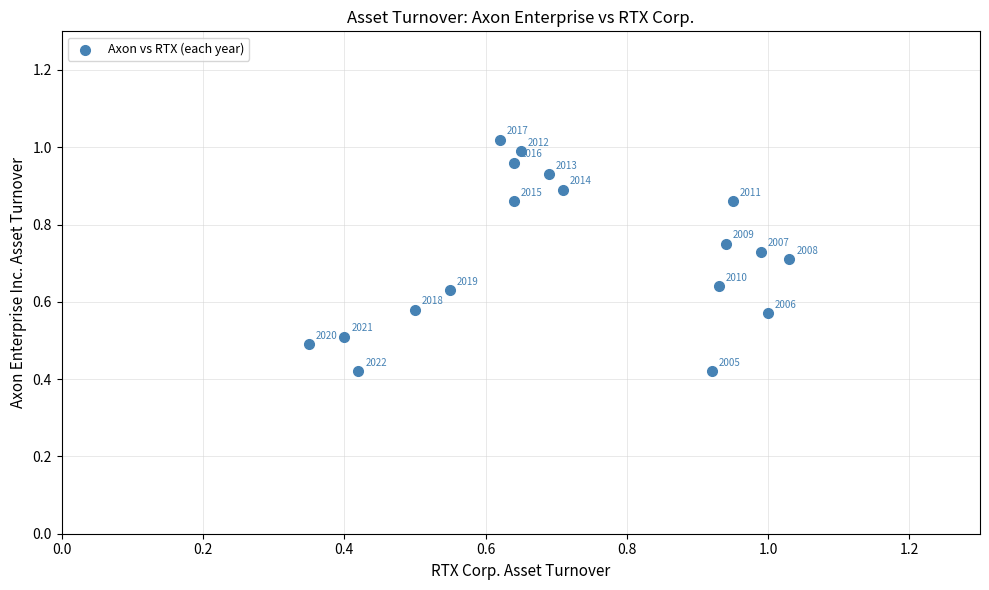

How many points are shown in the scatter plot?

18